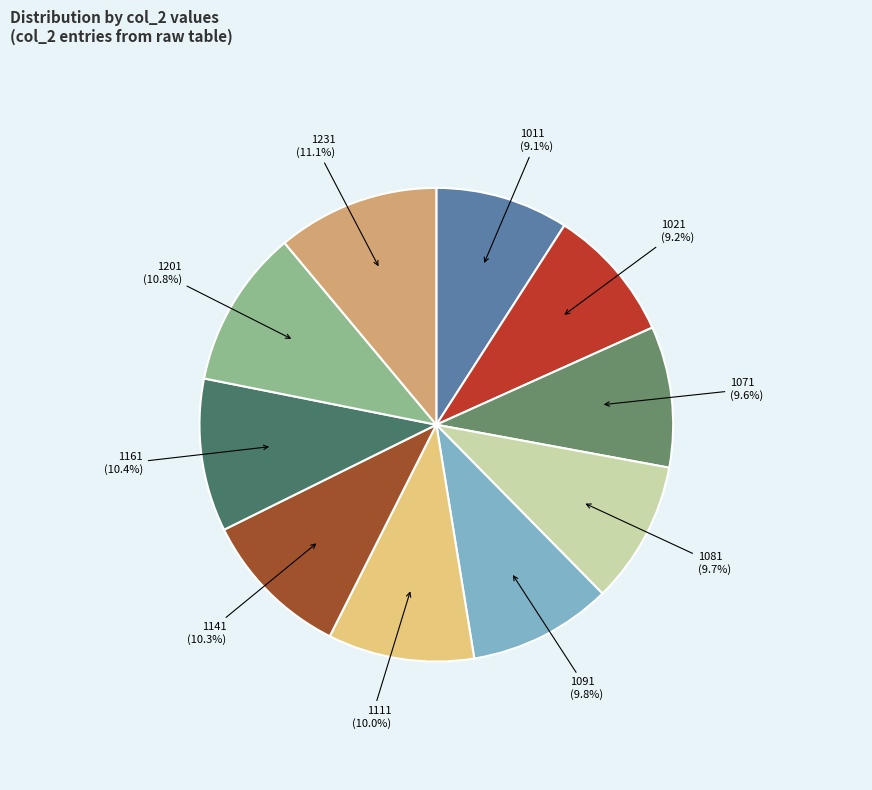

Is it true that 1141 is 3% of the pie?

False